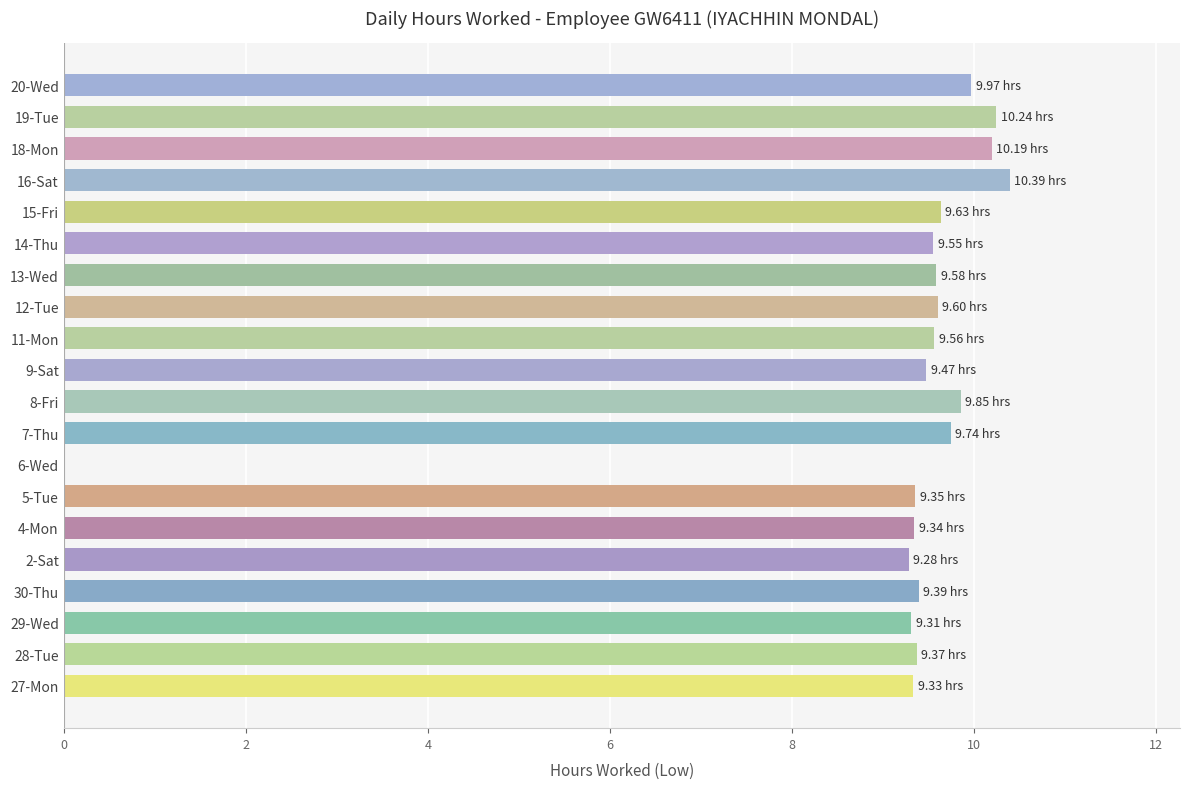

True or false: the data shows 2.3 at 19-Tue.

False